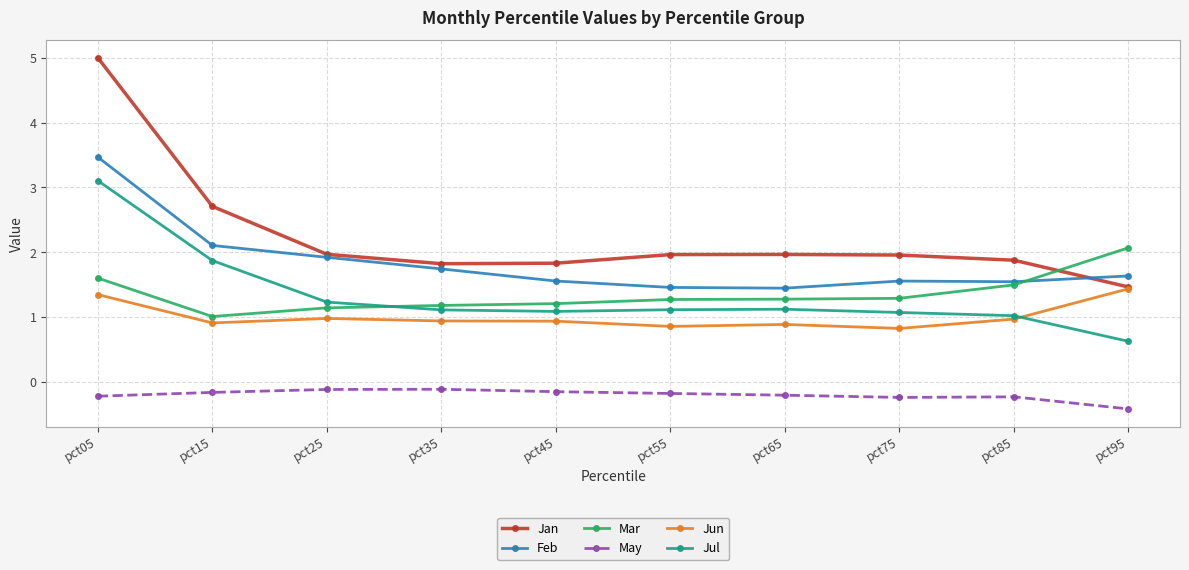

At which label does Jul first exceed 1?

pct05